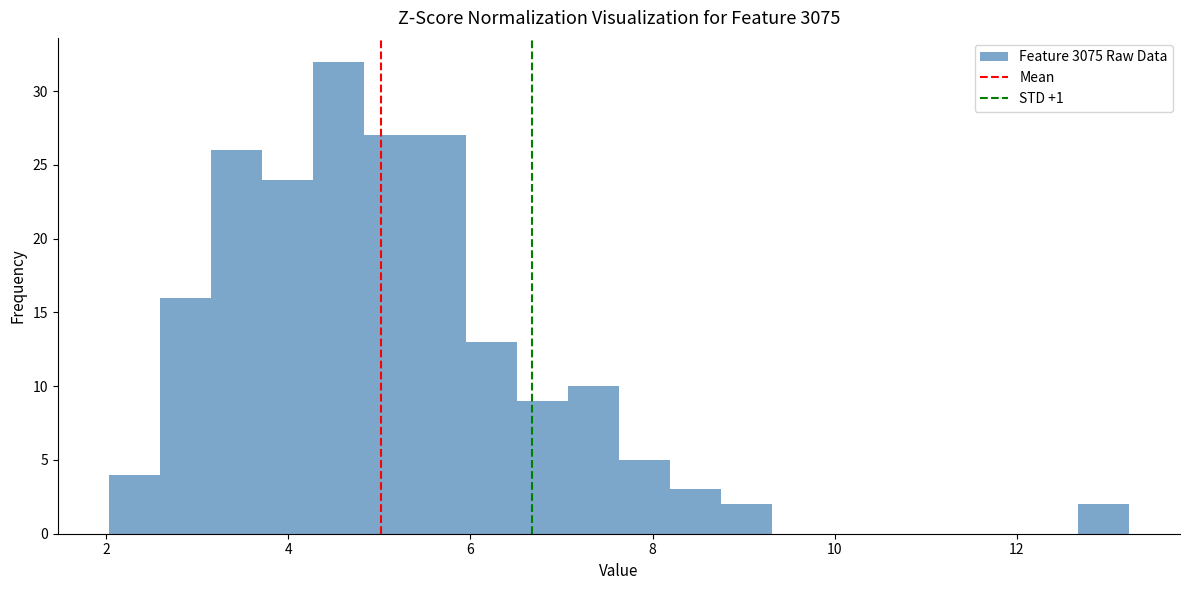

Read against the x-axis, roughly where is the centre of the tallest bar?

4.6